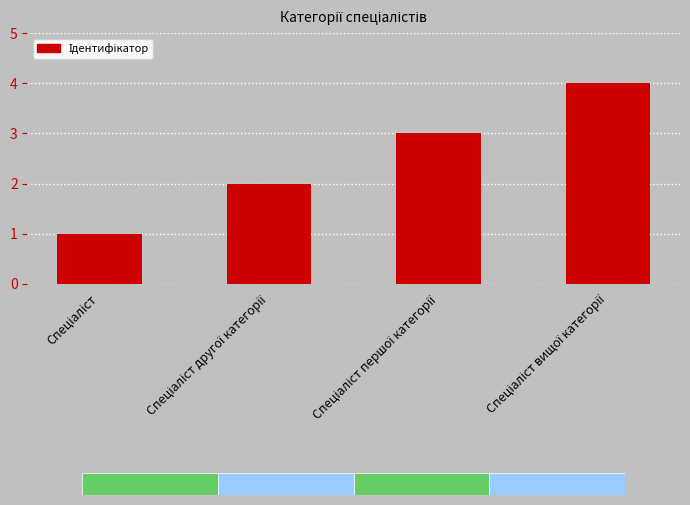

Count the number of data series in this chart.

1